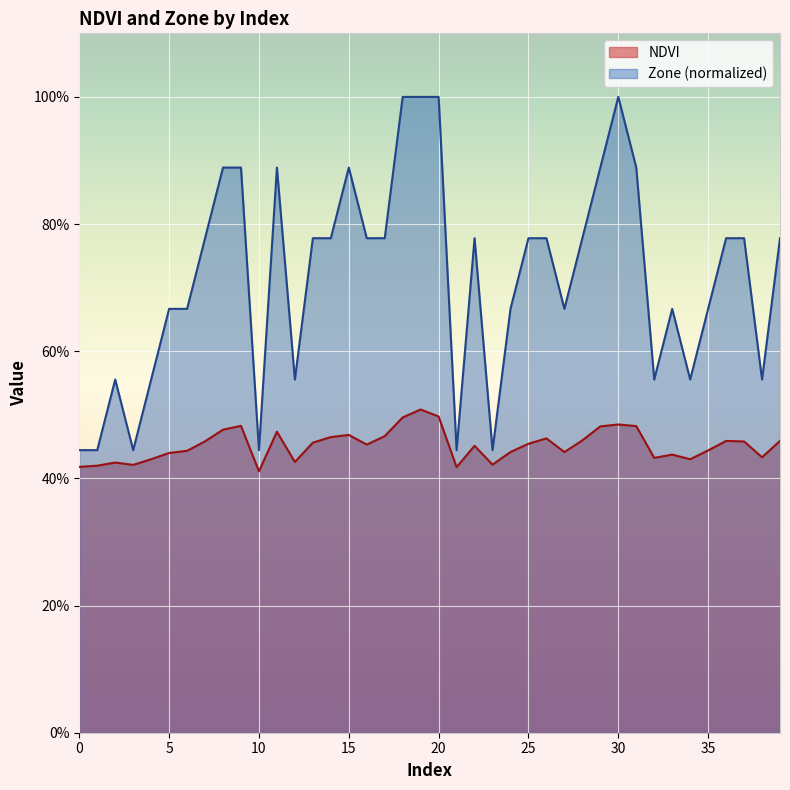

What are all the series names shown in the legend?

NDVI, Zone (normalized)